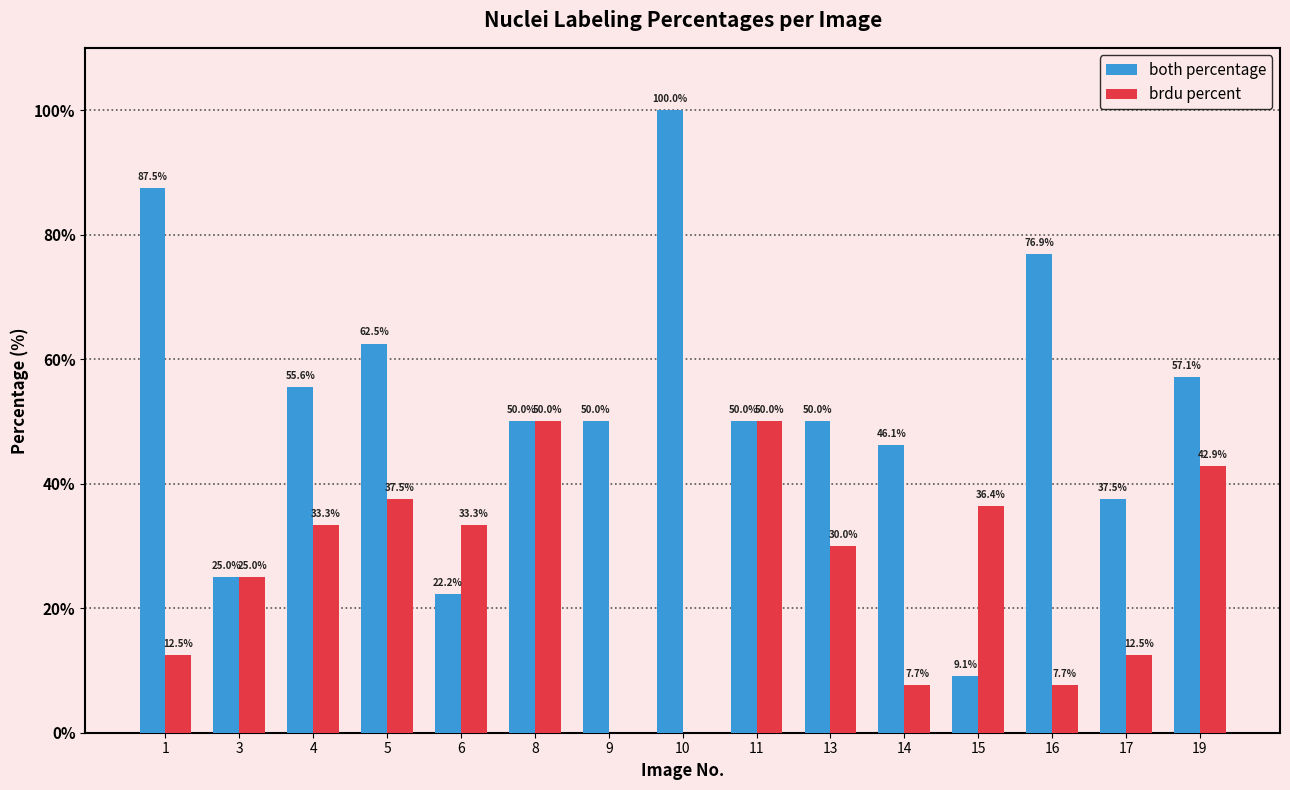

What is the sum of the both percentage values at 1 and 17?

125.0